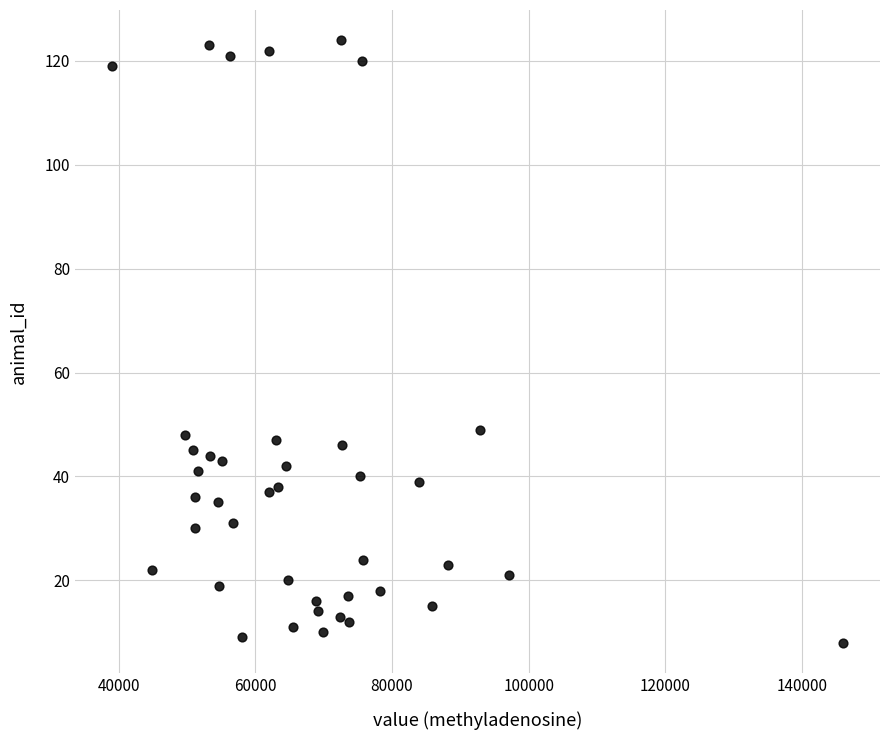

What is the range of Y values (max minus min)?

116